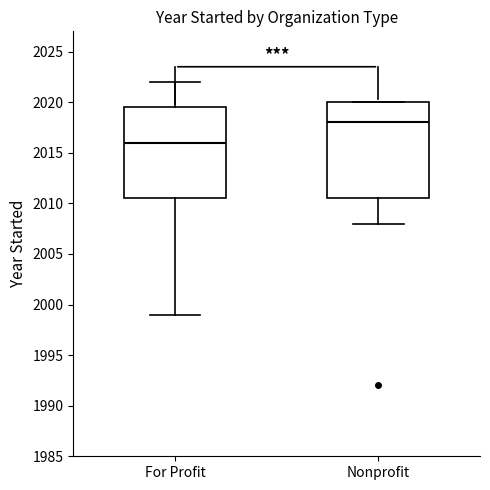

Which box has the highest median line?

Nonprofit